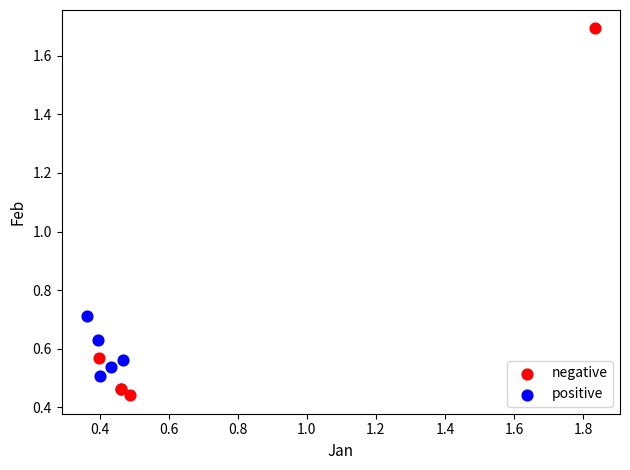

Which series contains the highest Y value?

negative